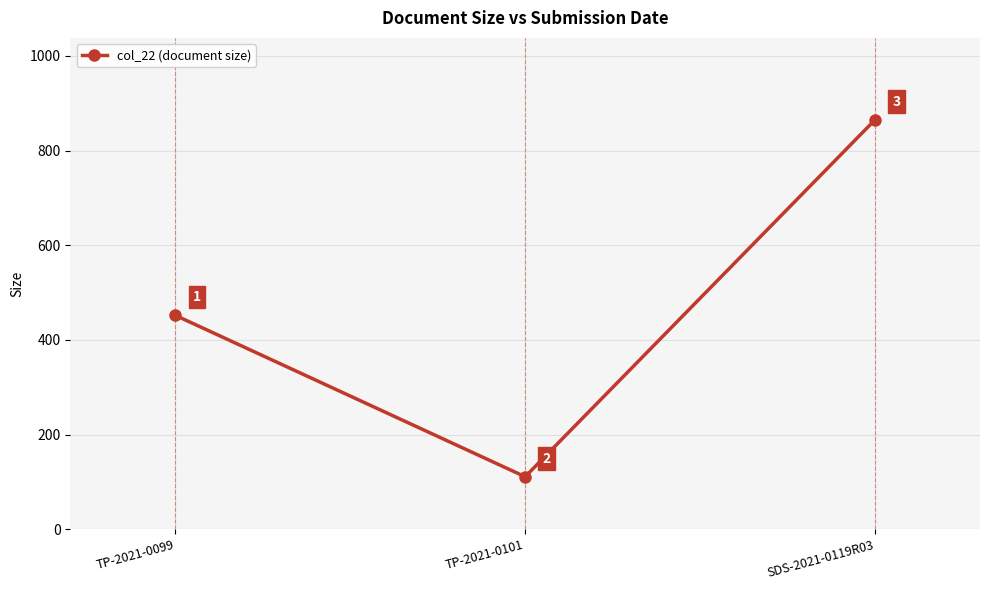

How many values are below 452?

1